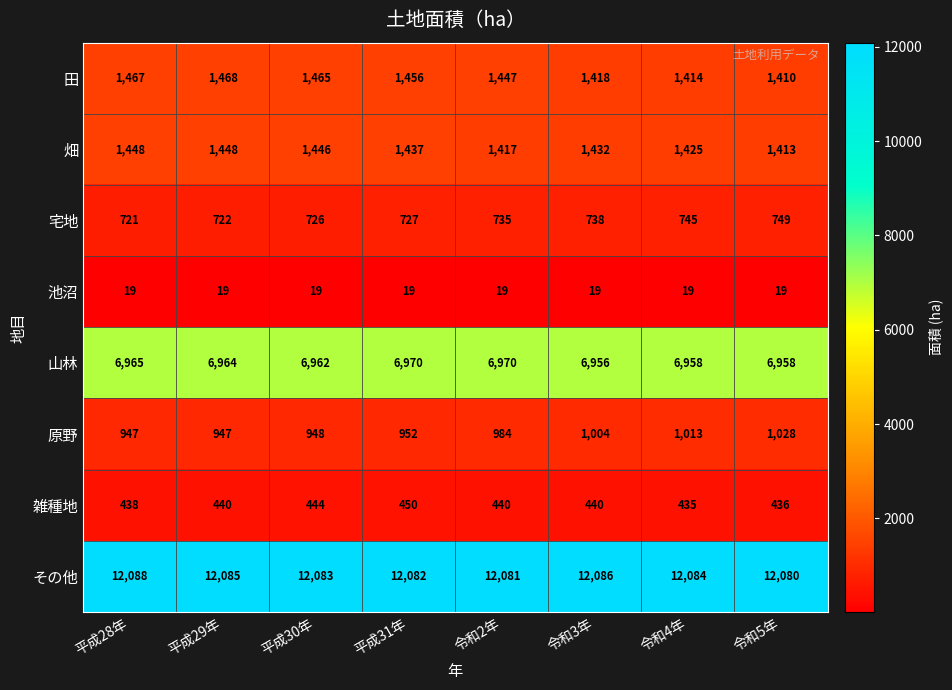

What is the greatest value displayed?

12088